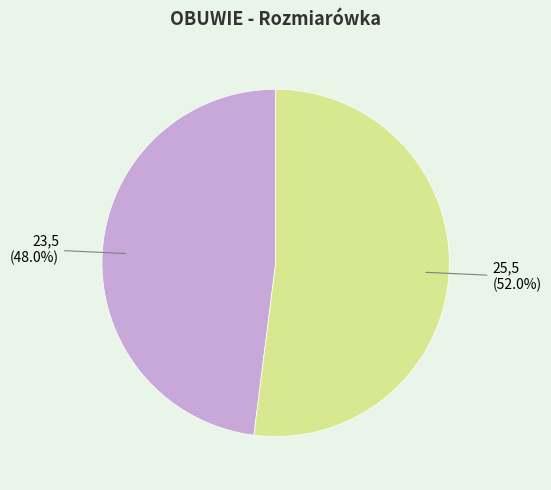

Approximately how many times larger is the value at 25,5 (52.0%) compared to 23,5 (48.0%)?

1.1